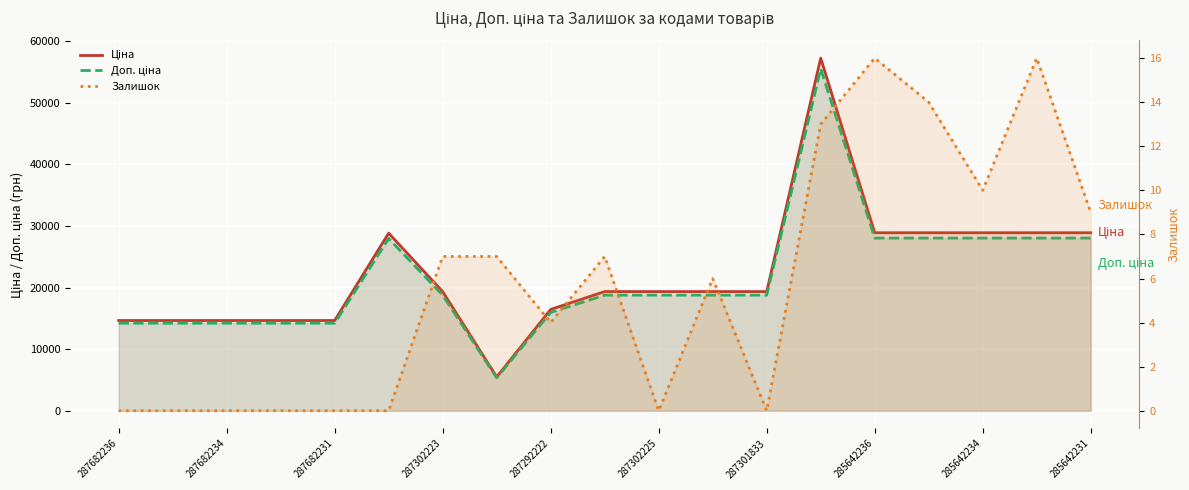

What is the average value of the Доп. ціна series?

21565.5